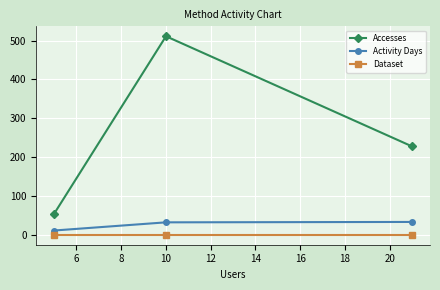

Which series has the largest total across all categories?

Accesses